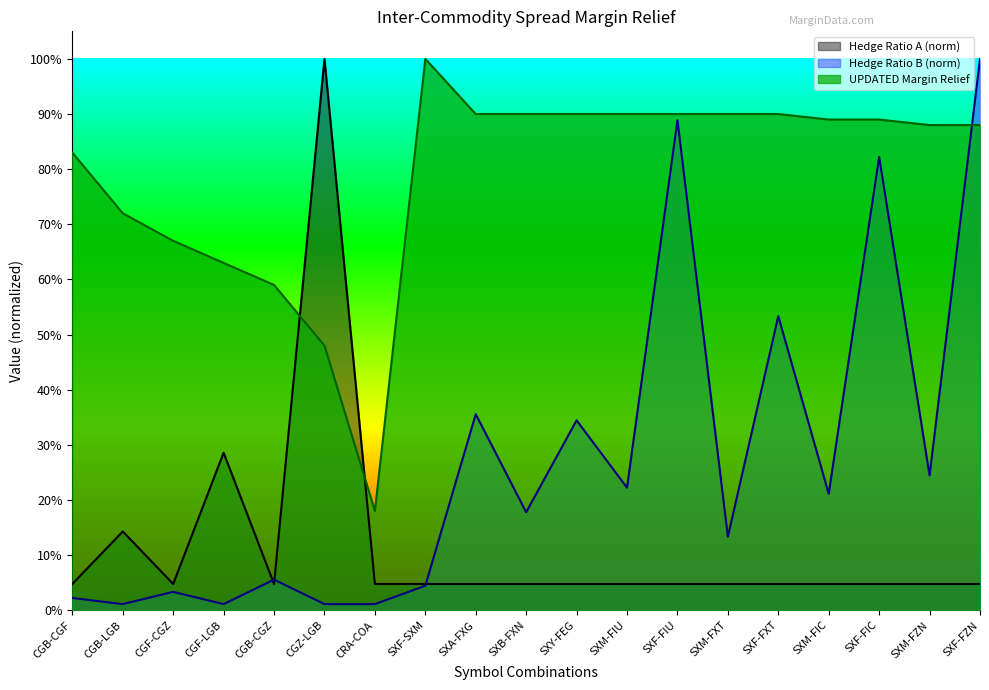

Is it true that Hedge Ratio A equals 0.0 at SXB-FXN?

True